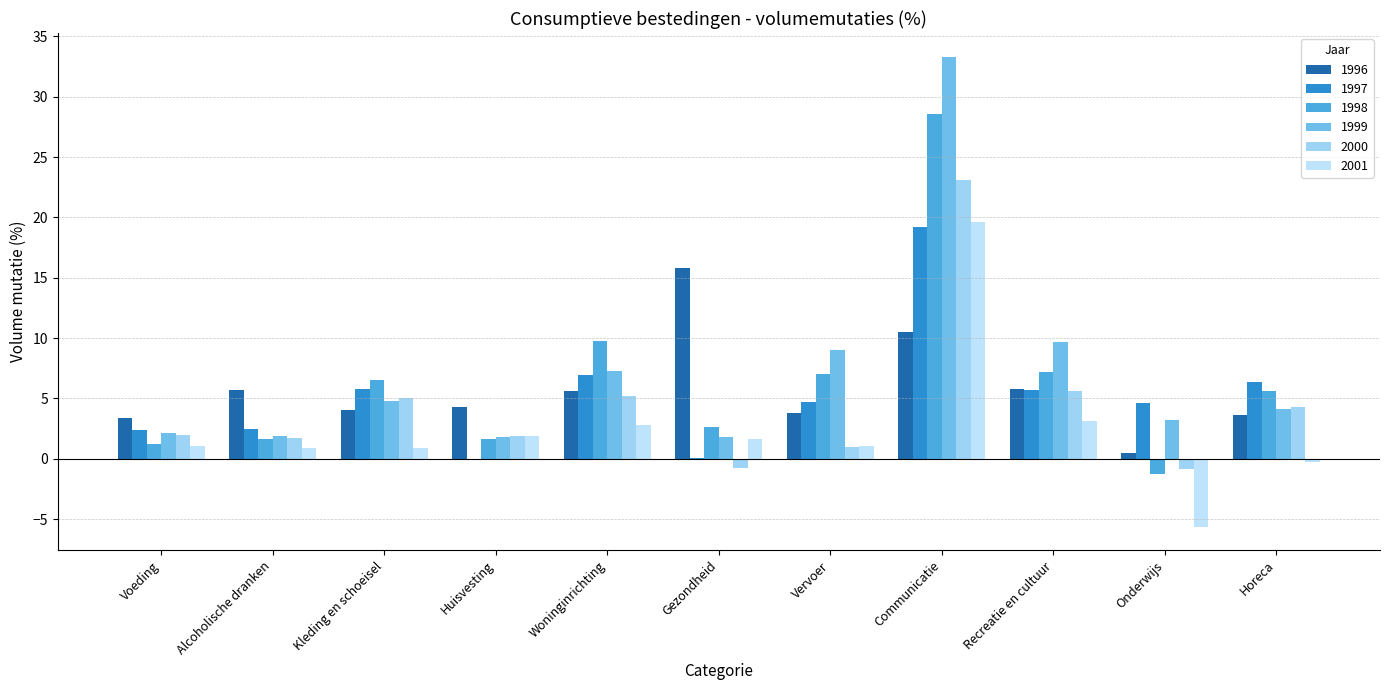

What is the spread (max minus min) of values at Alcoholische dranken?

4.8